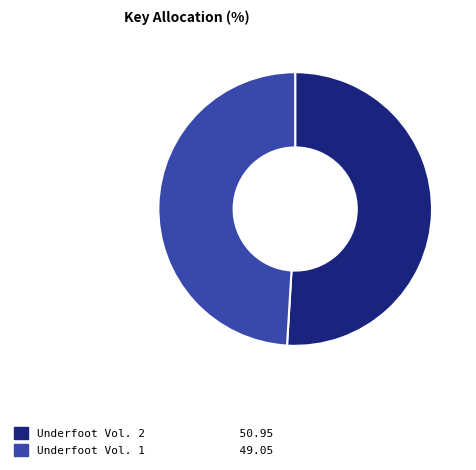

Is Underfoot Vol. 2 the majority of the pie?

Yes